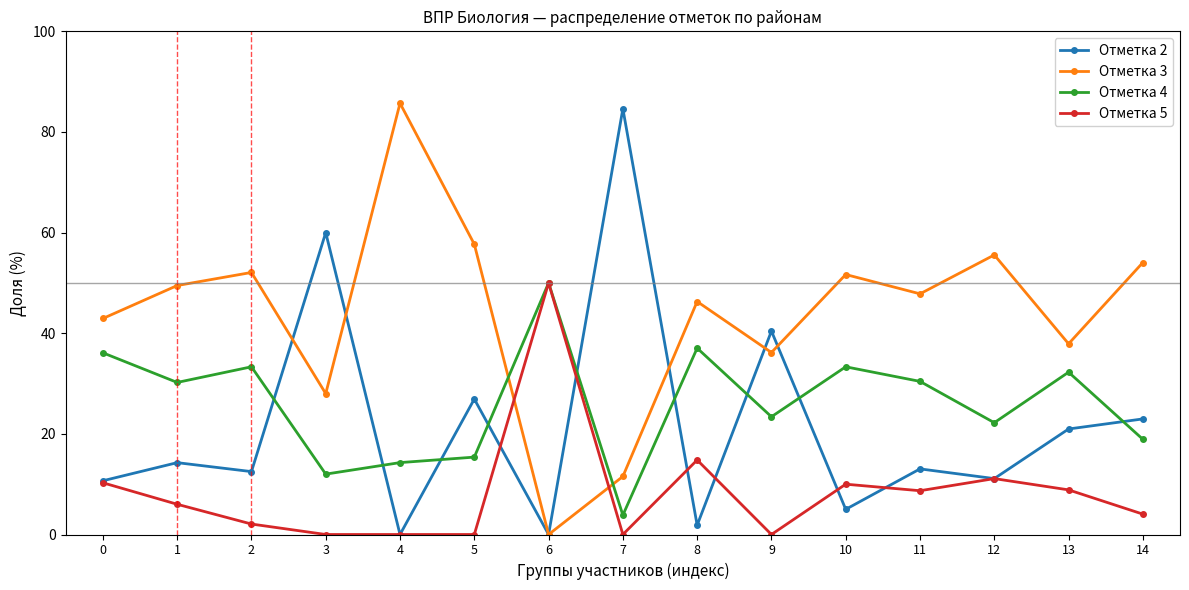

What value does the Отметка 2 series have at 3?

60.0